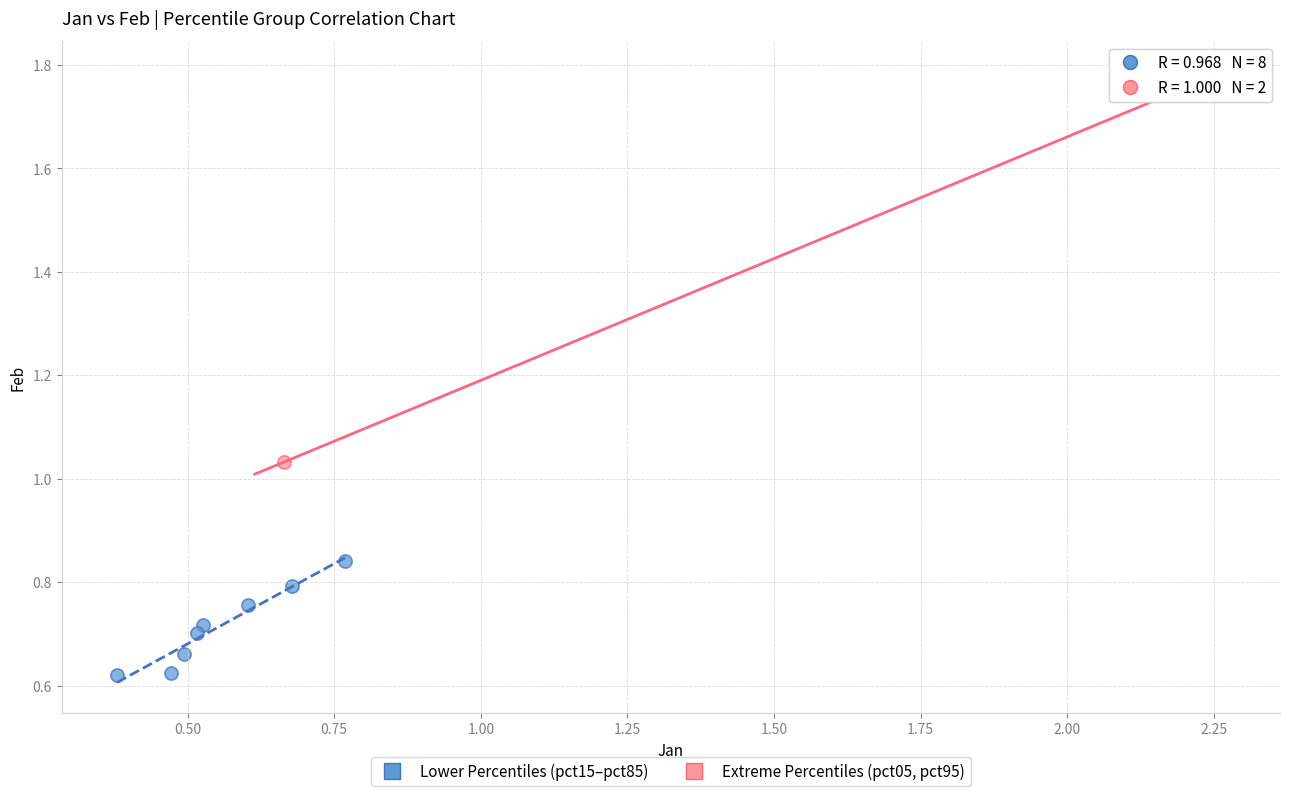

Which series reaches the minimum Y coordinate?

Lower Percentiles (pct15–pct85)